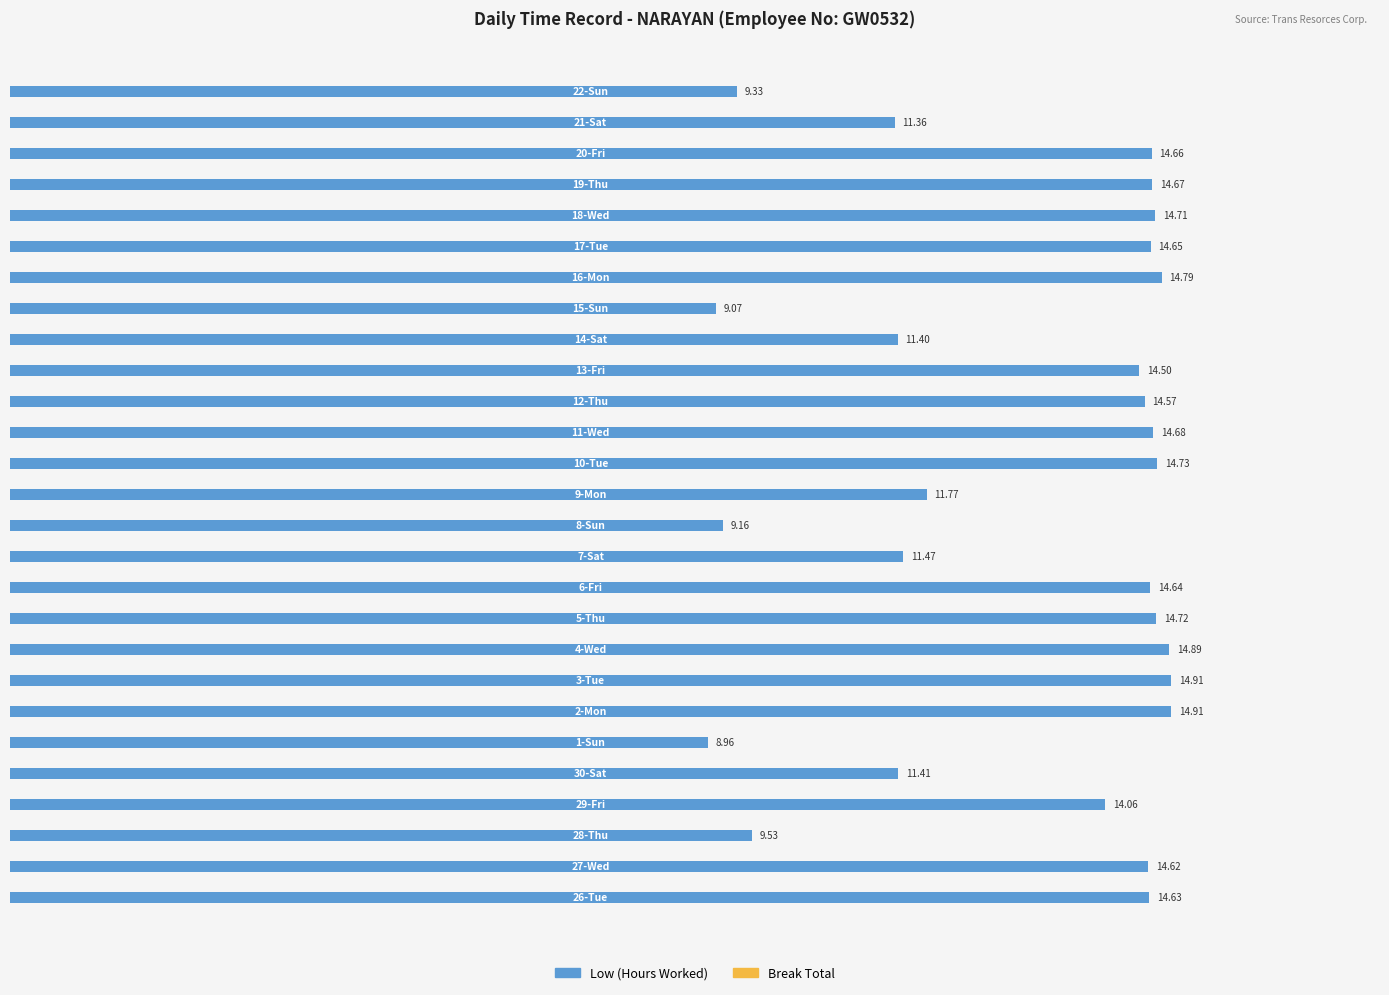

What is the sum of all values?

352.8